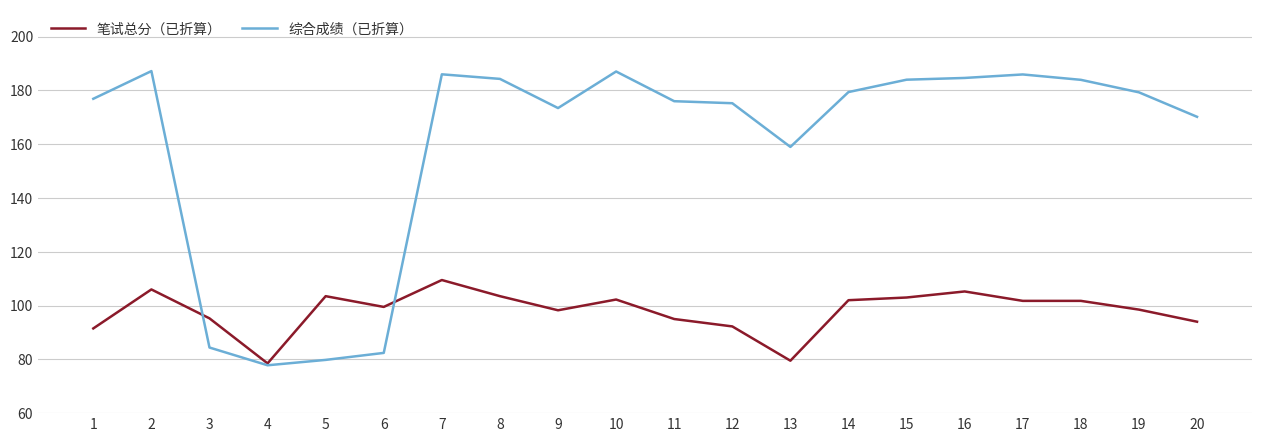

Which series has the widest spread of values?

综合成绩（已折算）